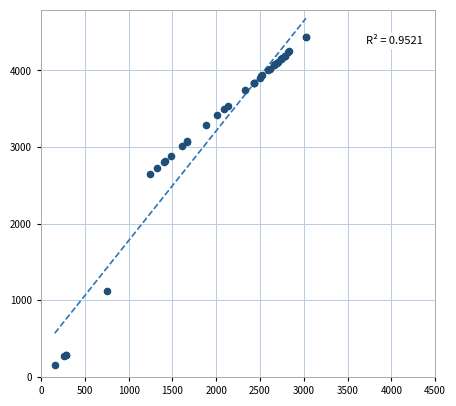

What Y value in the scatter plot is closest to 2297?

2645